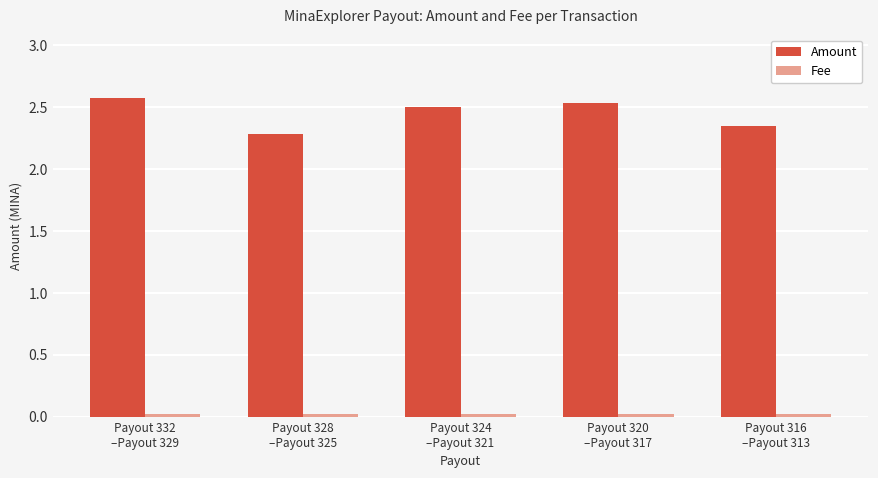

The Amount series shows 0.5 at Payout 316
–Payout 313. True or false?

False